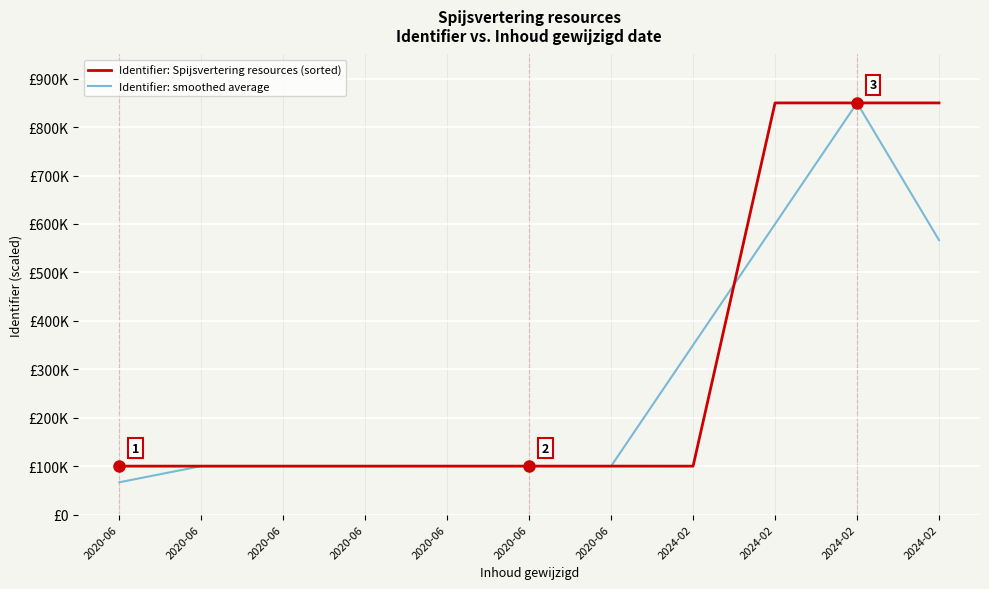

What are all the series names shown in the legend?

Identifier: Spijsvertering resources (sorted), Identifier: smoothed average